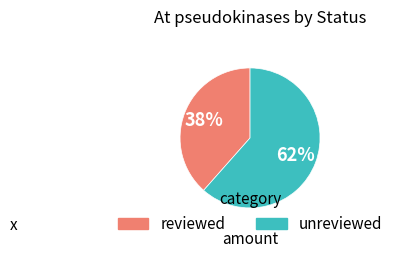

Approximately how many times larger is the value at reviewed compared to unreviewed?

0.6